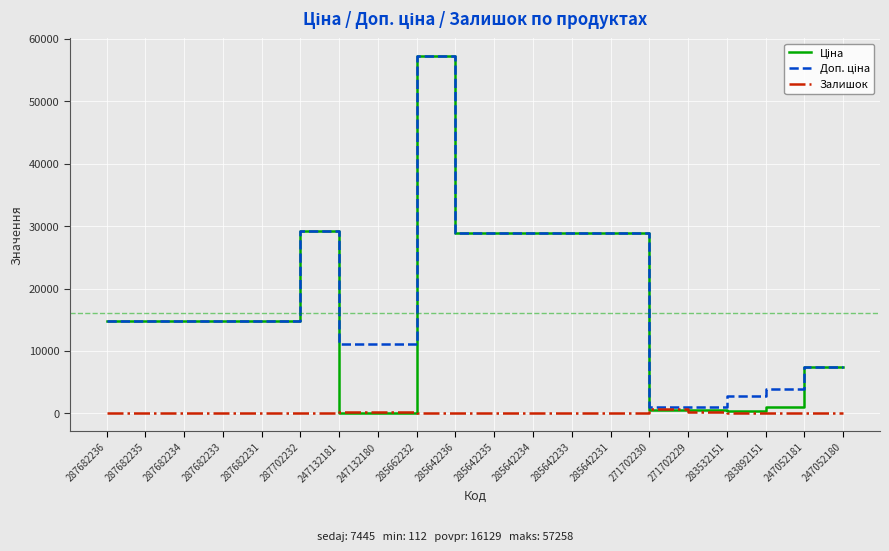

At which category is the sum across all series the highest?

285662232